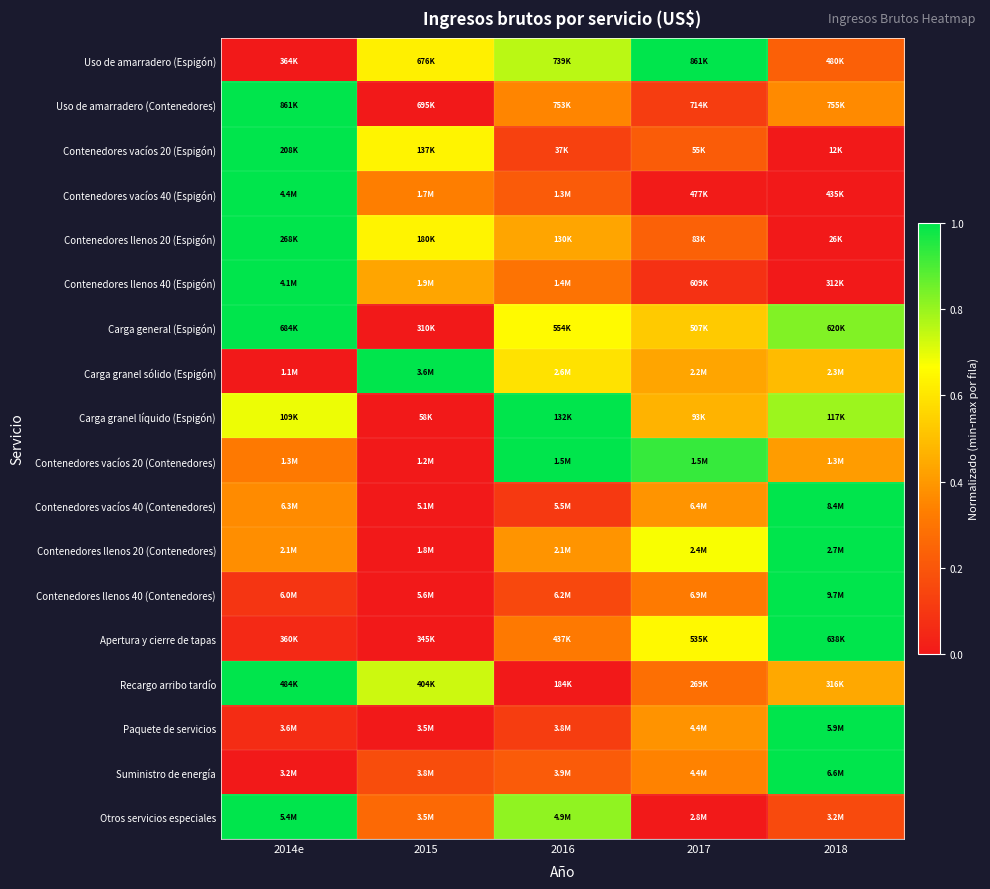

Reading left to right, transcribe all the data shown in this chart.

Uso de amarradero (Espigón): 2014e=0.0	2015=0.6	2016=0.8	2017=1.0	2018=0.2
Uso de amarradero (Contenedores): 2014e=1.0	2015=0.0	2016=0.3	2017=0.1	2018=0.4
Contenedores vacíos 20 (Espigón): 2014e=1.0	2015=0.6	2016=0.1	2017=0.2	2018=0.0
Contenedores vacíos 40 (Espigón): 2014e=1.0	2015=0.3	2016=0.2	2017=0.0	2018=0.0
Contenedores llenos 20 (Espigón): 2014e=1.0	2015=0.6	2016=0.4	2017=0.2	2018=0.0
Contenedores llenos 40 (Espigón): 2014e=1.0	2015=0.4	2016=0.3	2017=0.1	2018=0.0
Carga general (Espigón): 2014e=1.0	2015=0.0	2016=0.7	2017=0.5	2018=0.8
Carga granel sólido (Espigón): 2014e=0.0	2015=1.0	2016=0.6	2017=0.4	2018=0.5
Carga granel líquido (Espigón): 2014e=0.7	2015=0.0	2016=1.0	2017=0.5	2018=0.8
Contenedores vacíos 20 (Contenedores): 2014e=0.3	2015=0.0	2016=1.0	2017=0.9	2018=0.4
Contenedores vacíos 40 (Contenedores): 2014e=0.4	2015=0.0	2016=0.1	2017=0.4	2018=1.0
Contenedores llenos 20 (Contenedores): 2014e=0.4	2015=0.0	2016=0.4	2017=0.7	2018=1.0
Contenedores llenos 40 (Contenedores): 2014e=0.1	2015=0.0	2016=0.2	2017=0.3	2018=1.0
Apertura y cierre de tapas: 2014e=0.1	2015=0.0	2016=0.3	2017=0.6	2018=1.0
Recargo arribo tardío: 2014e=1.0	2015=0.7	2016=0.0	2017=0.3	2018=0.4
Paquete de servicios: 2014e=0.1	2015=0.0	2016=0.1	2017=0.4	2018=1.0
Suministro de energía: 2014e=0.0	2015=0.2	2016=0.2	2017=0.3	2018=1.0
Otros servicios especiales: 2014e=1.0	2015=0.3	2016=0.8	2017=0.0	2018=0.2